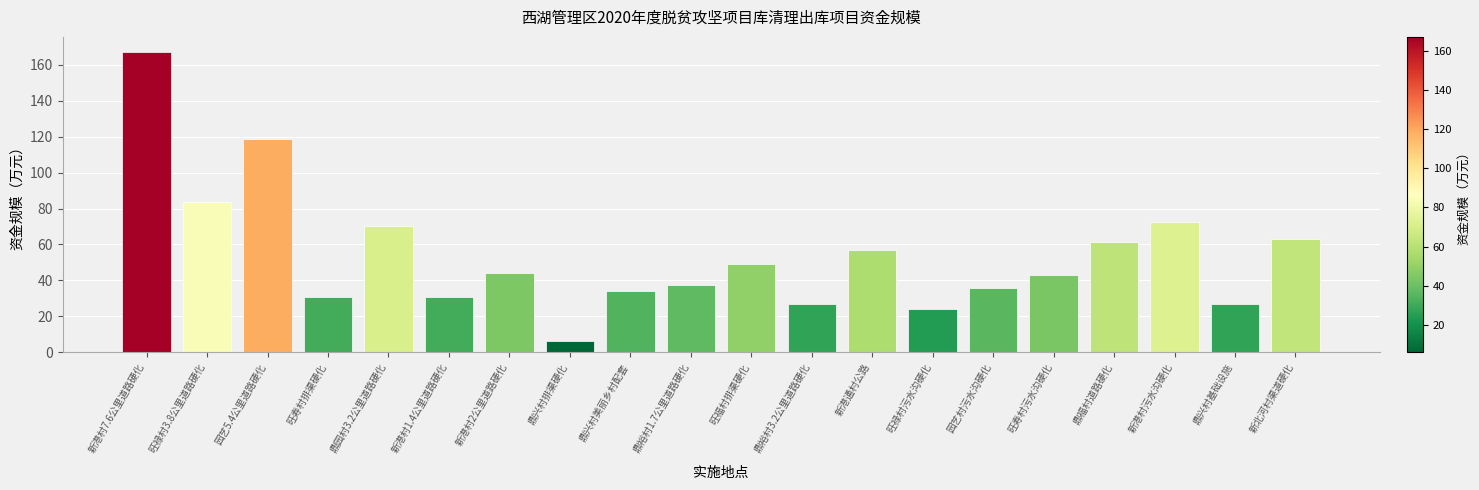

Are the bars grouped side by side (vs. stacked)?

No